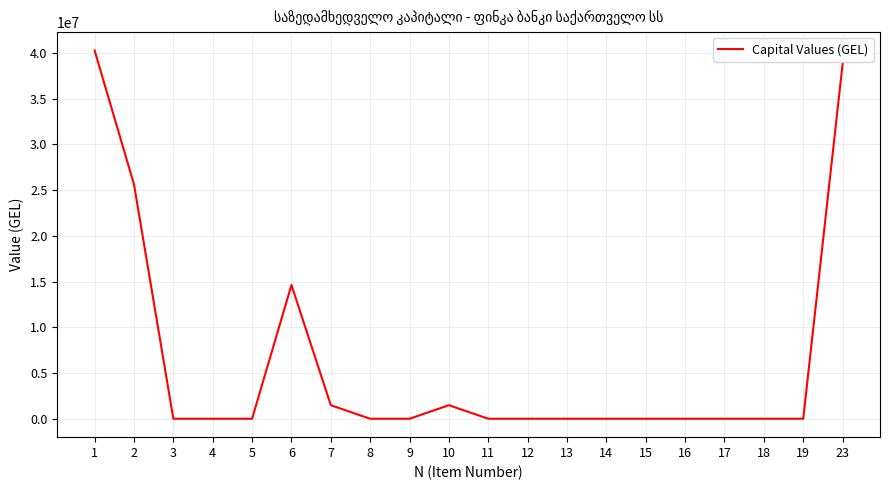

True or false: the data shows 14632927.0 at 6.

True